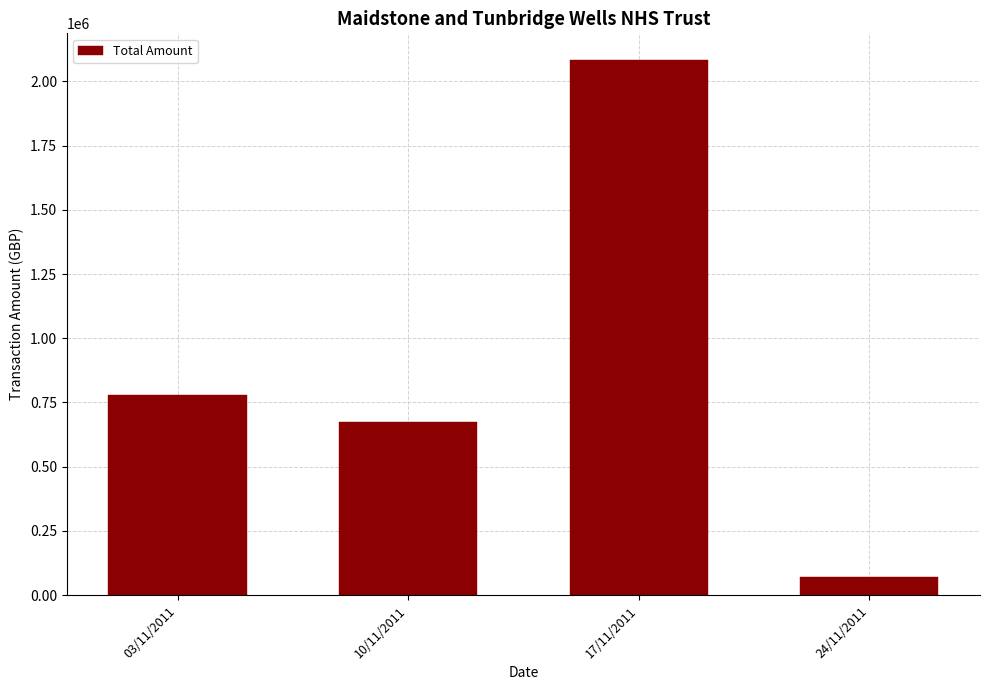

What is the label of the 3rd bar from the right?

10/11/2011